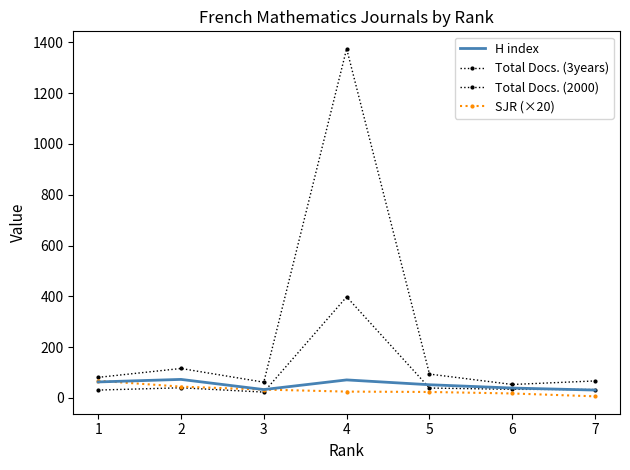

At which category is the sum across all series the highest?

4